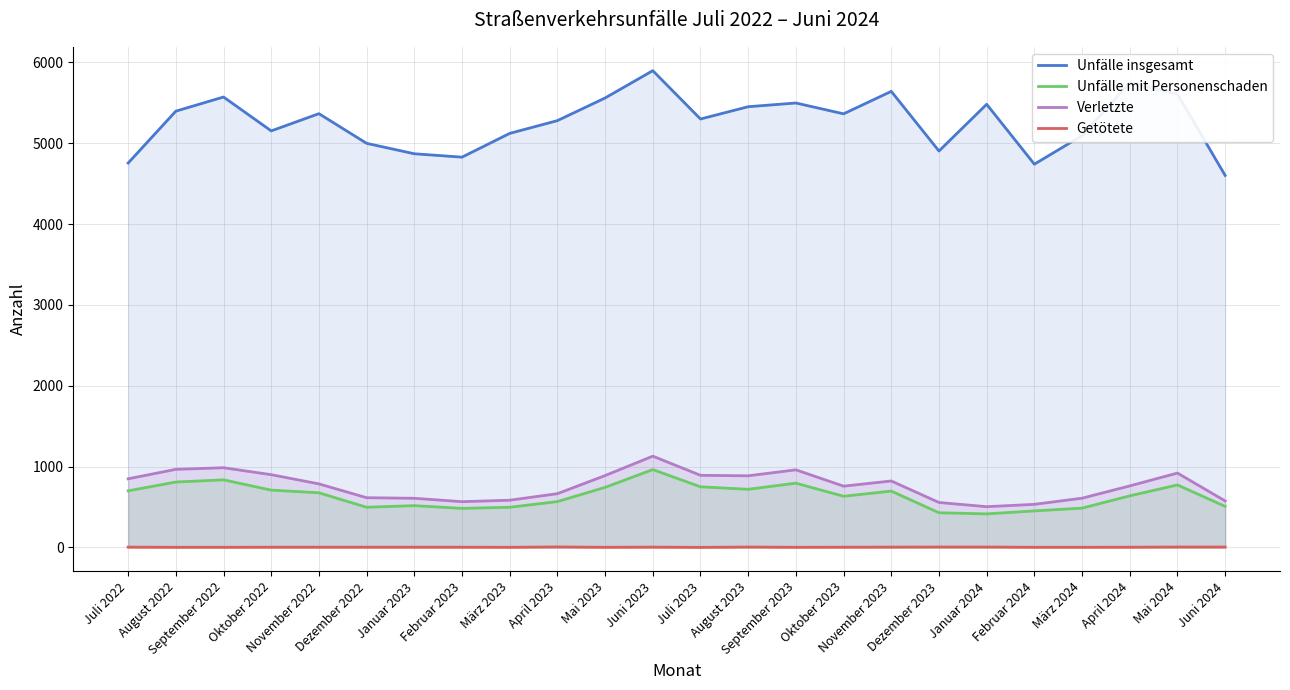

At which category does Verletzte reach its first local valley?

Februar 2023